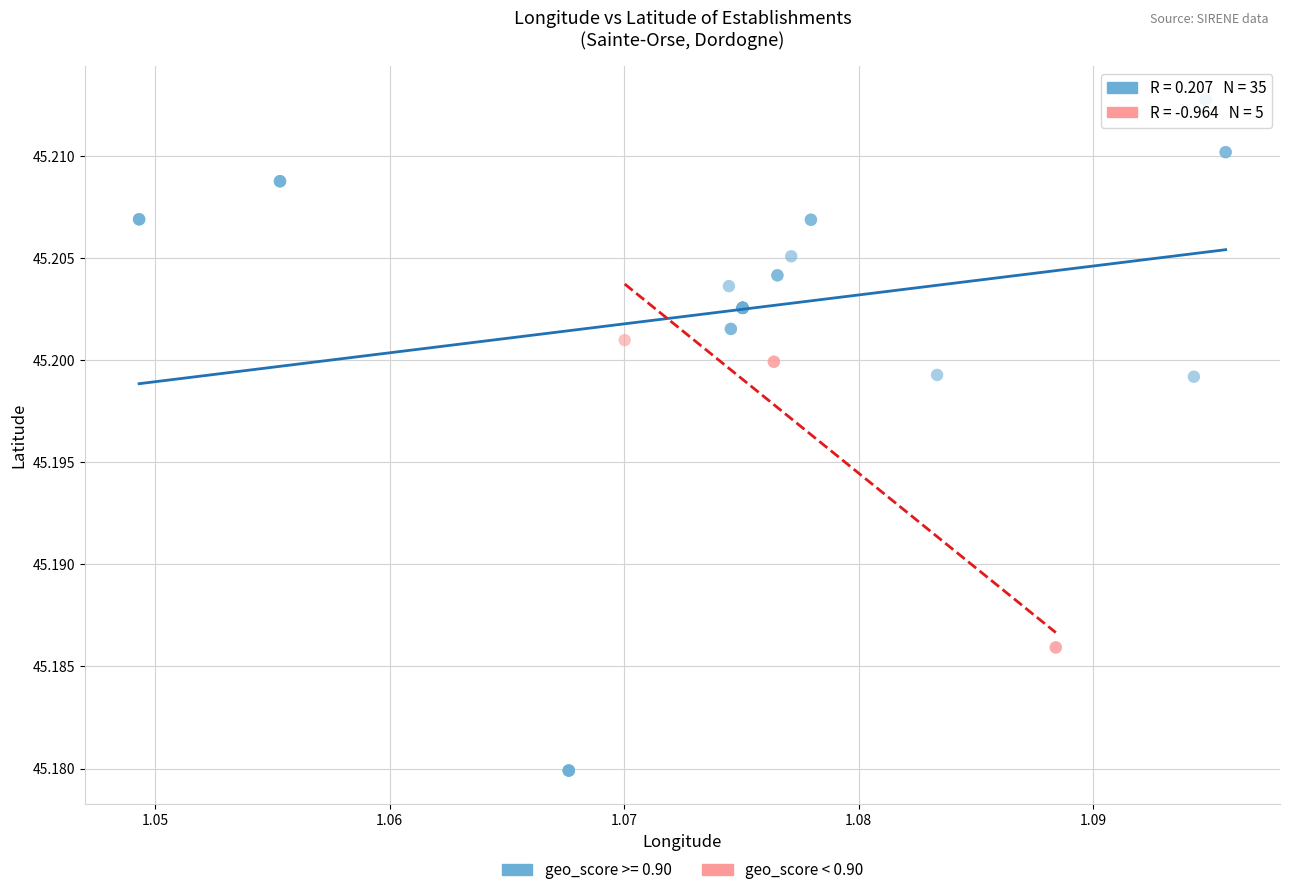

Which series contains the highest Y value?

geo_score >= 0.90